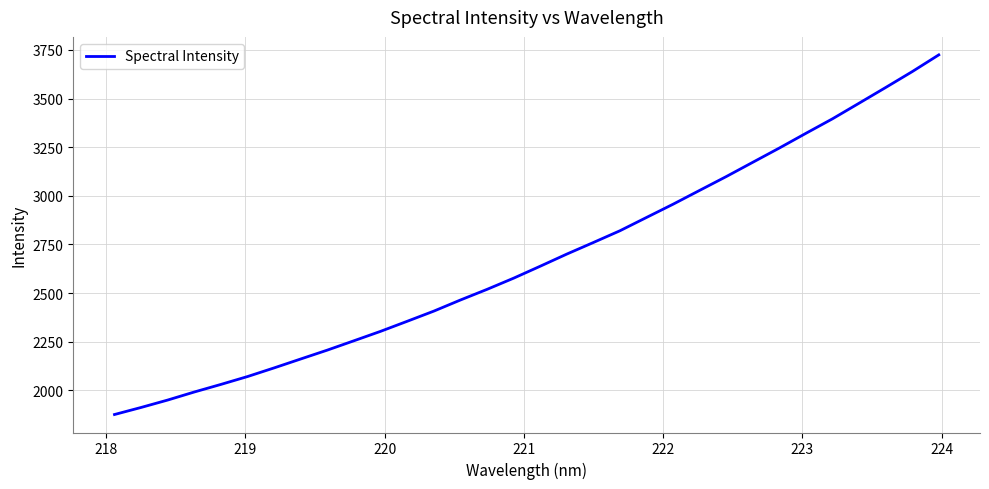

What is the minimum value shown in the chart?

1875.4